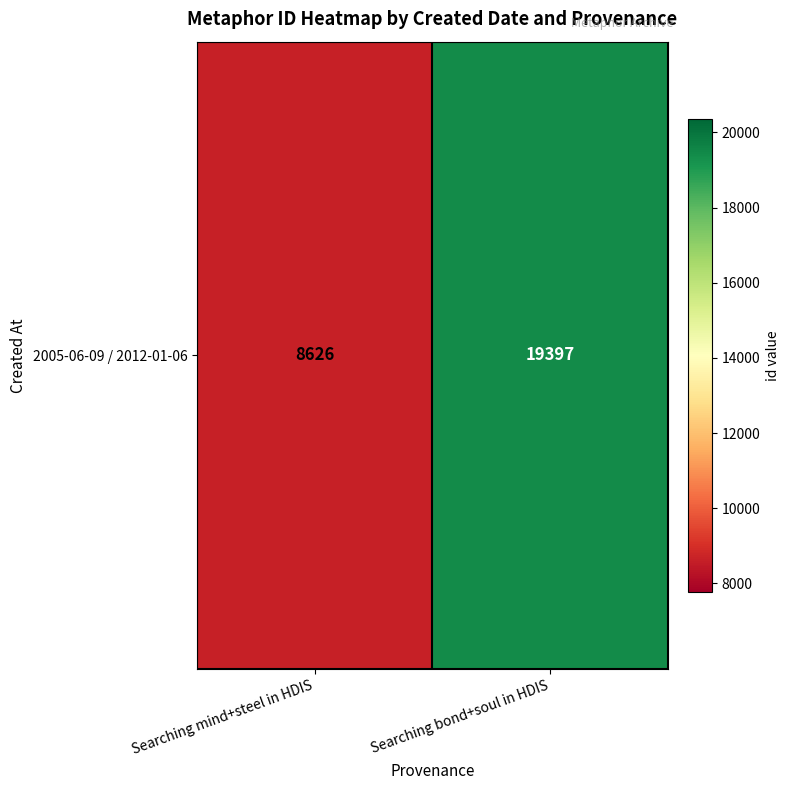

Where is the data nearest to the value 14011?

Searching mind+steel in HDIS